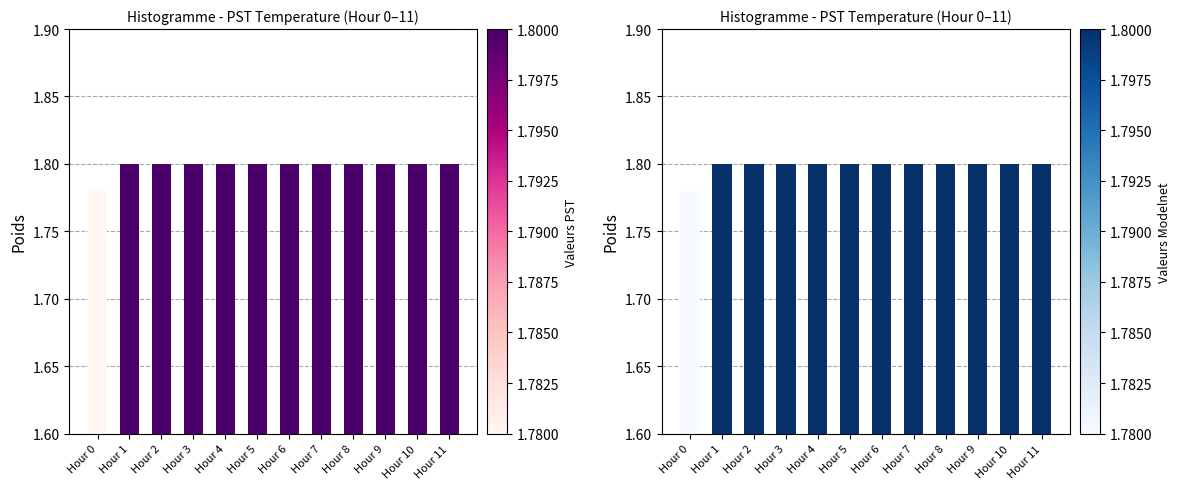

The value at Hour 7 is 1.8. True or false?

True